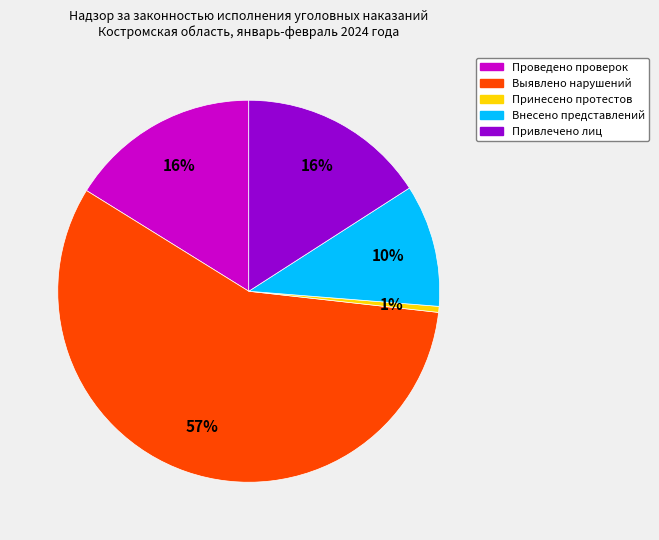

To the nearest percent, what is the average slice percentage?

20%